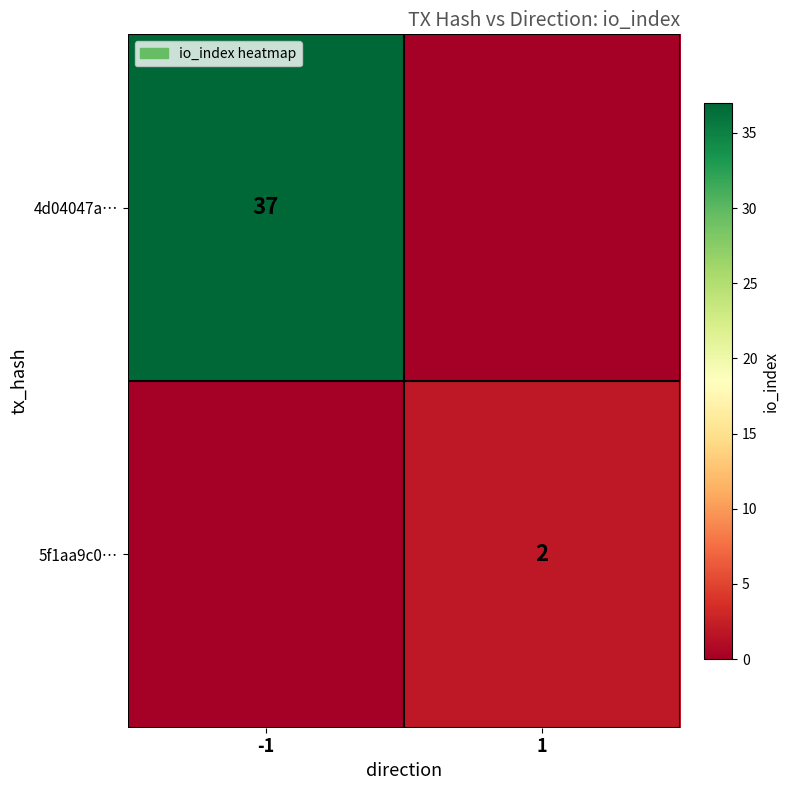

Is the value of 4d04047a… at -1 greater than the value of 5f1aa9c0… at 1?

Yes